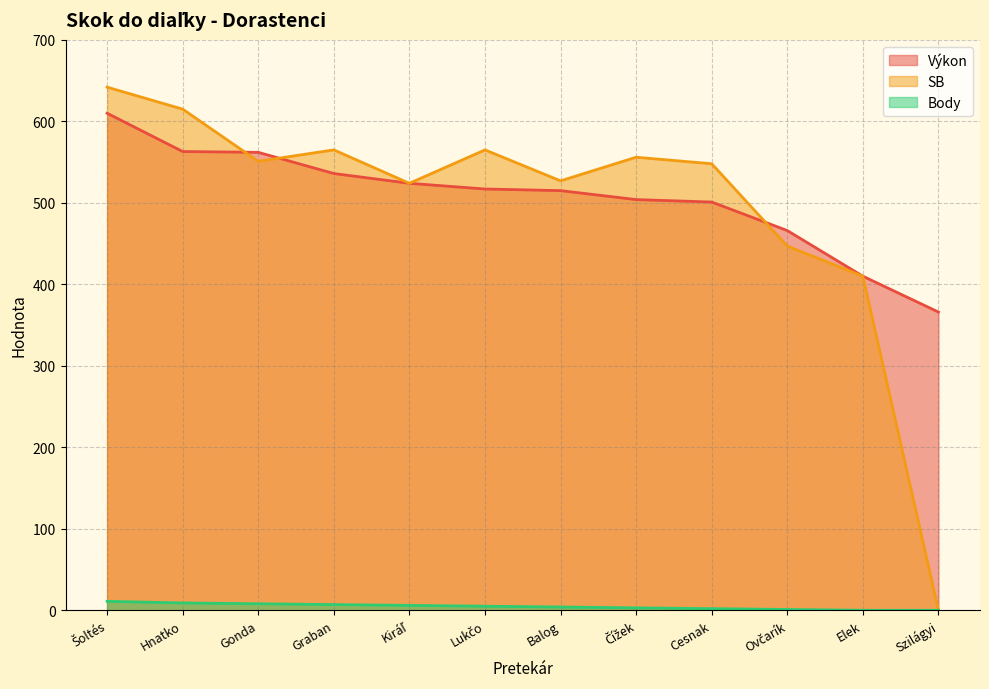

What is the difference between the second highest and second lowest values in the SB series?

205